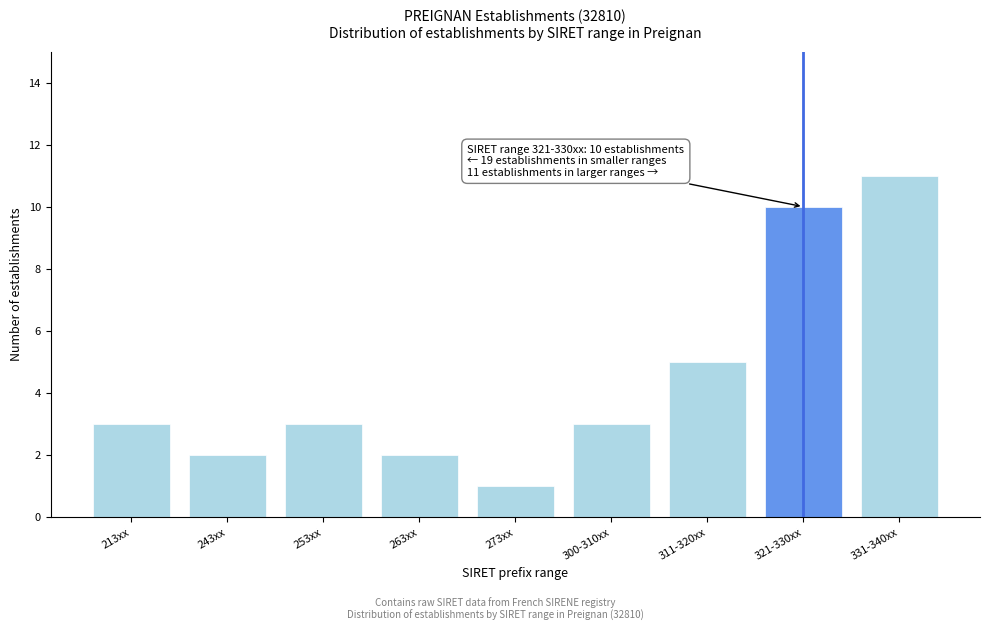

Reading left to right, list all the values displayed in this chart.

213xx=3	243xx=2	253xx=3	263xx=2	273xx=1	300-310xx=3	311-320xx=5	321-330xx=10	331-340xx=11